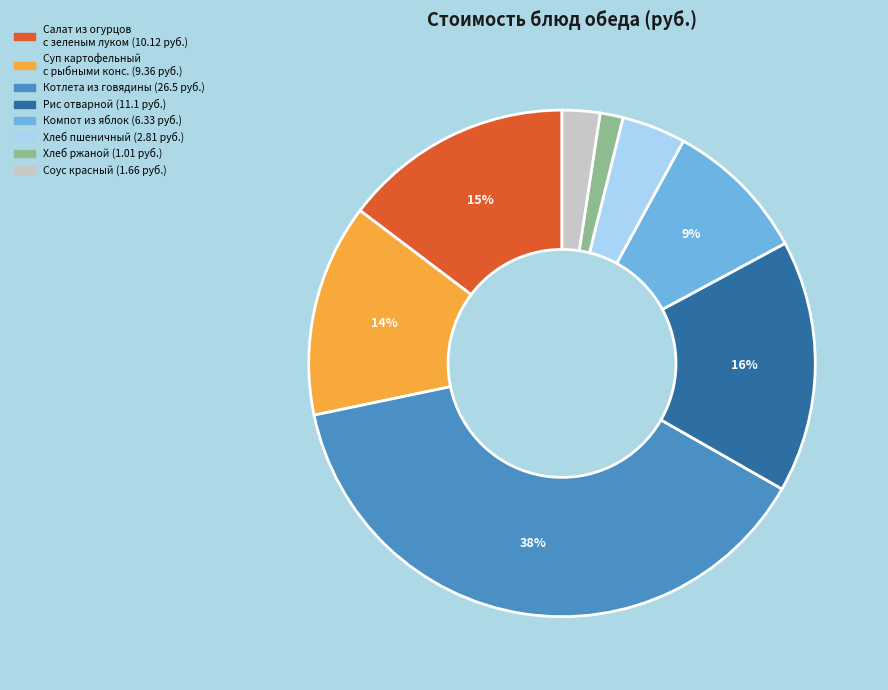

To the nearest percent, what is the difference between the largest and smallest slice percentages?

37%